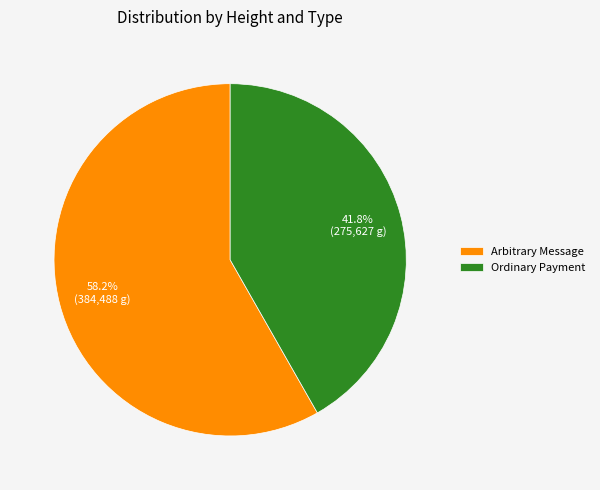

Rank the categories by value from highest to lowest.

Arbitrary Message, Ordinary Payment